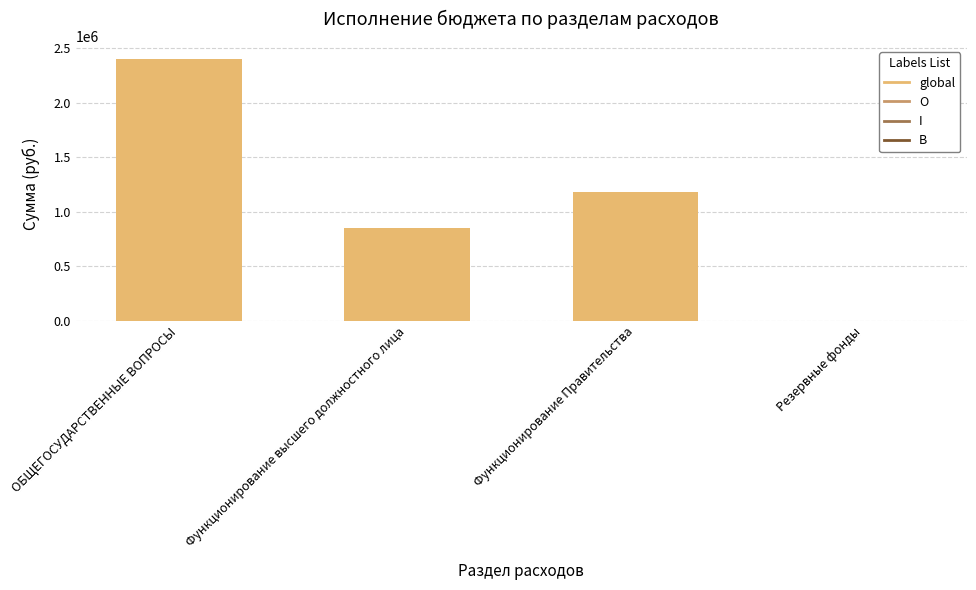

What is the maximum value shown in the chart?

2397380.5